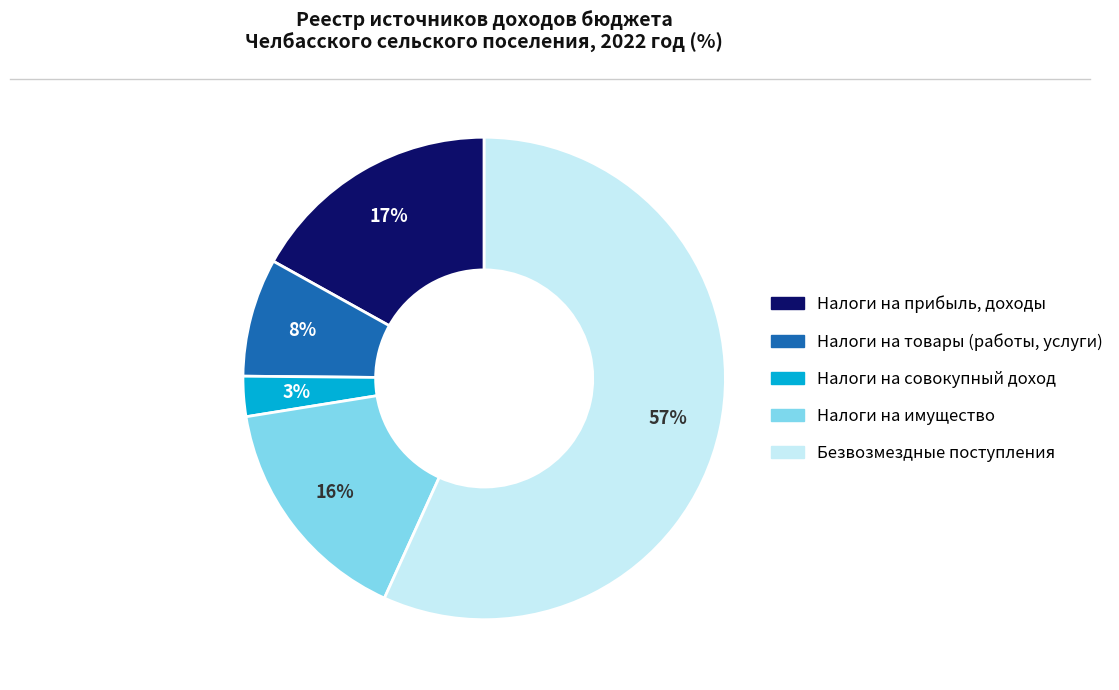

Which has a higher value, Налоги на прибыль, доходы or Налоги на имущество?

Налоги на прибыль, доходы